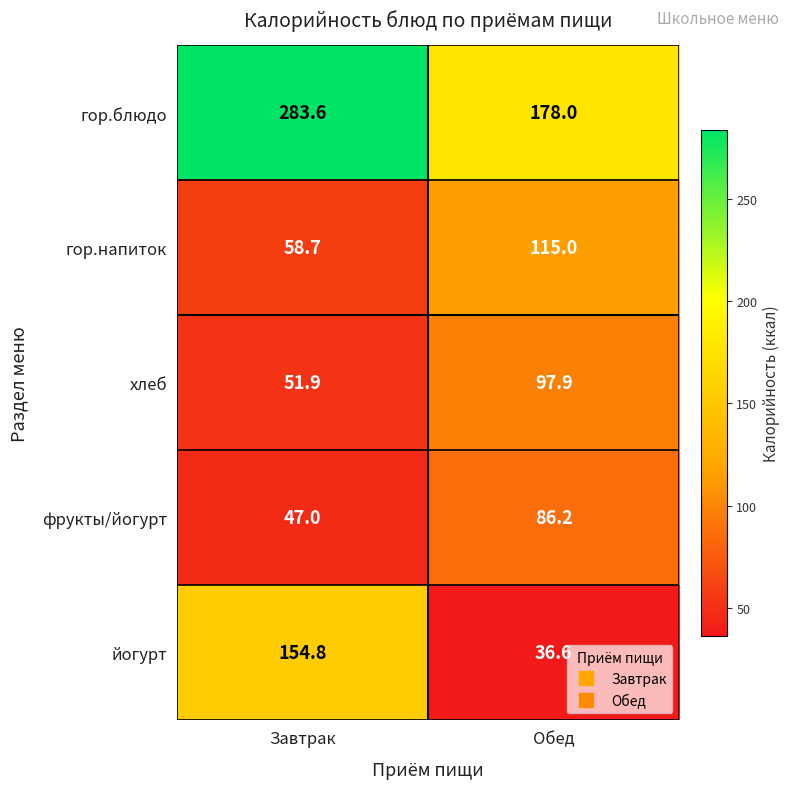

At Обед, list the series in order from smallest to largest.

йогурт, фрукты/йогурт, хлеб, гор.напиток, гор.блюдо